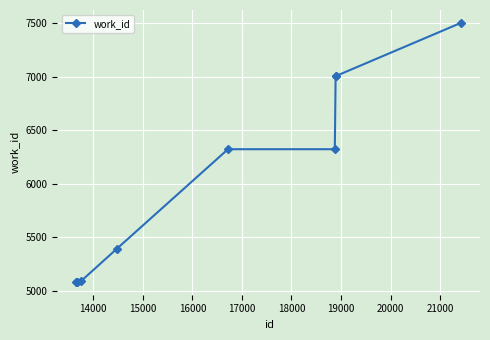

What is the smallest value displayed?

5082